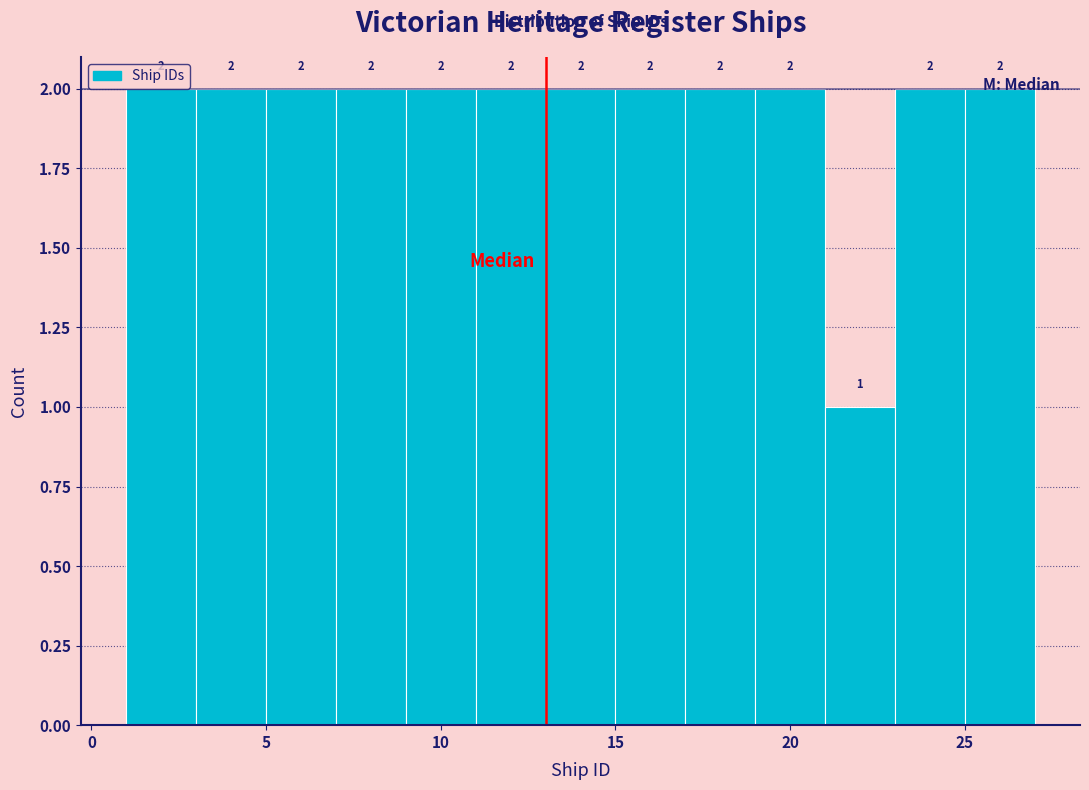

What is the height of the bar covering 5 to 7 on the x-axis?

2